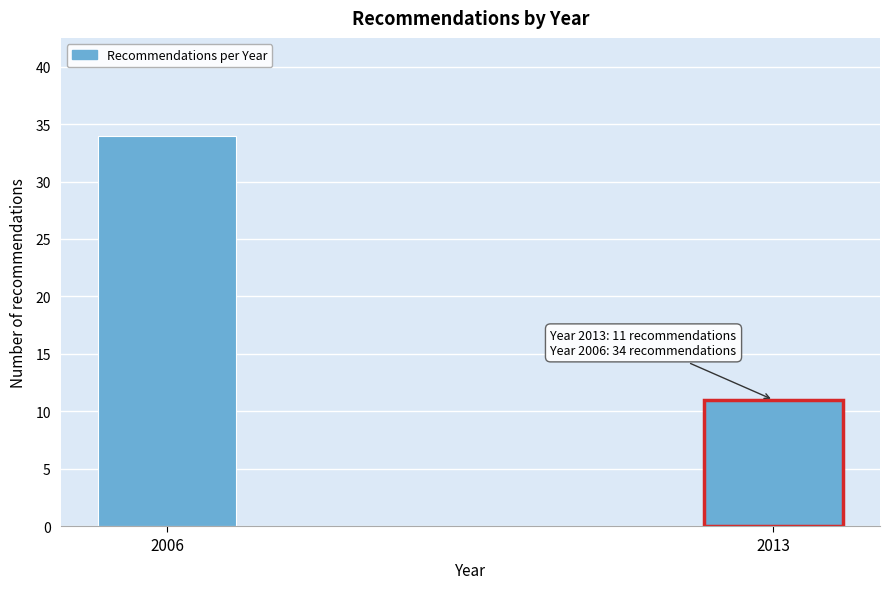

Reading left to right, list all the values displayed in this chart.

34	11